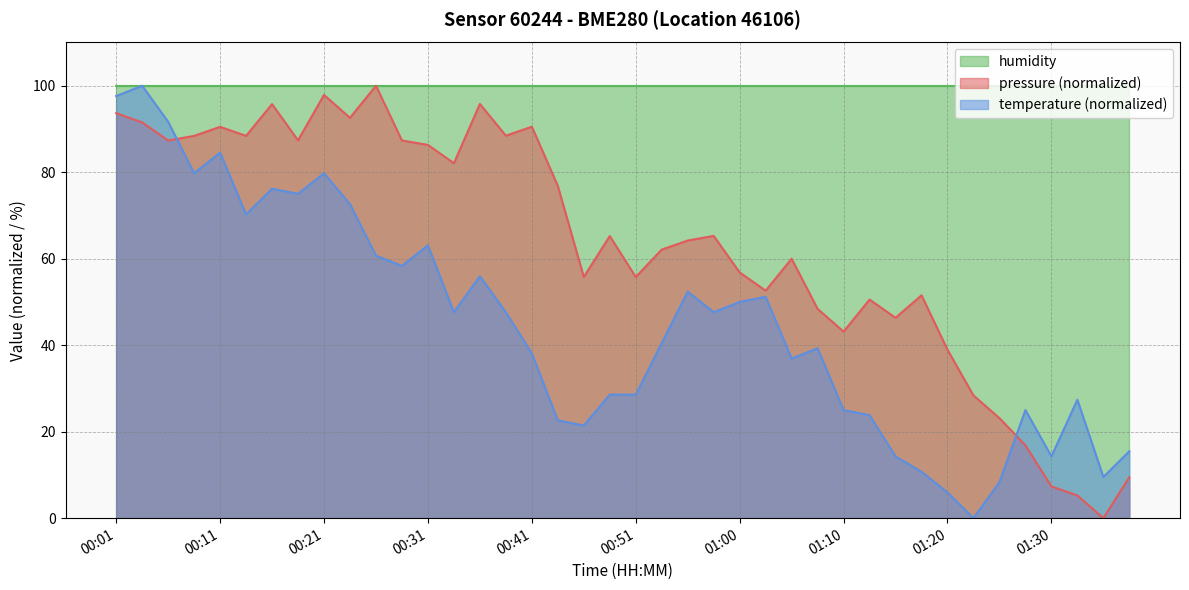

At which label is temperature closest to 50?

01:00